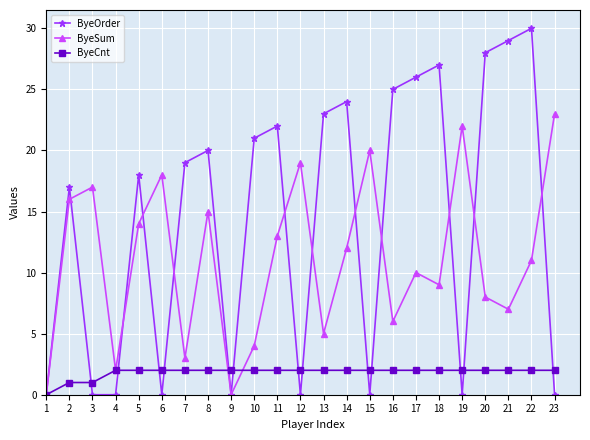

What is the value of the ByeCnt point at the 23rd from the left?

2